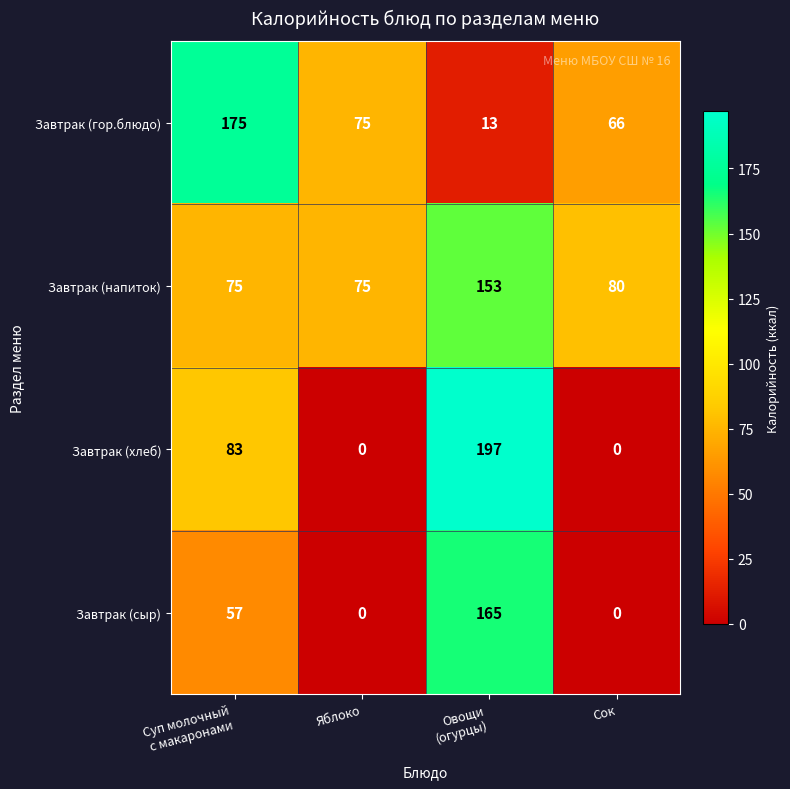

Which series has the largest range (max minus min)?

Завтрак (хлеб)